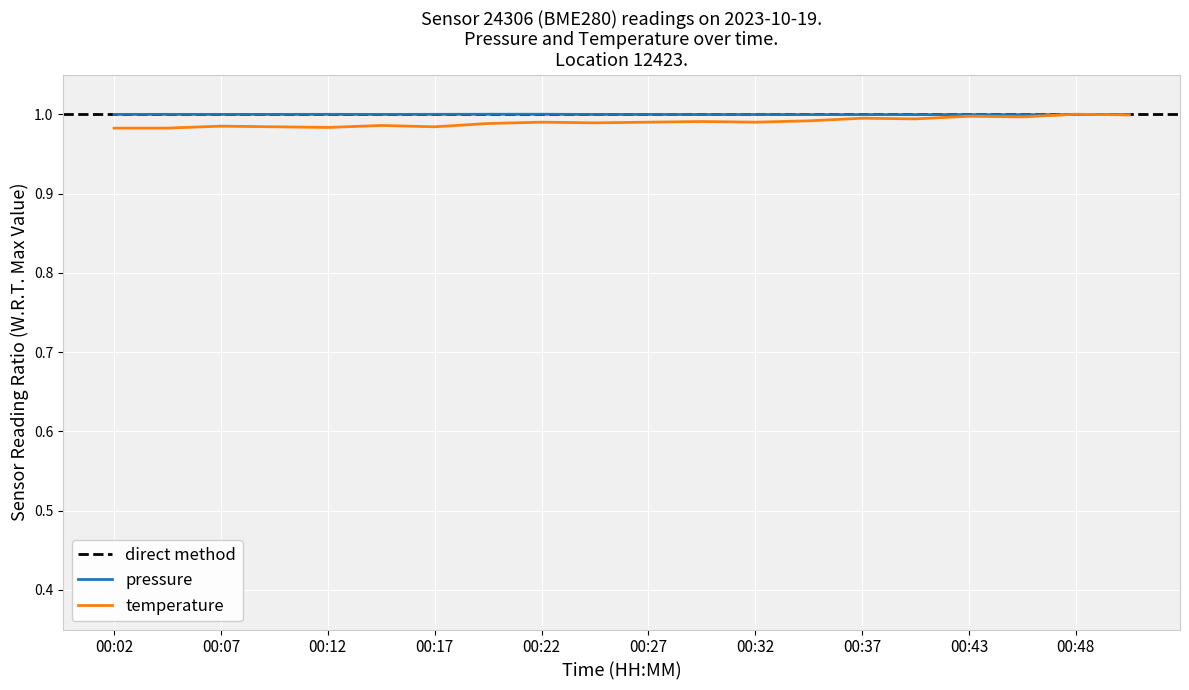

Reading right to left, what are all the values shown in this chart?

pressure: 1.0	1.0	1.0	1.0	1.0	1.0	1.0	1.0	1.0	1.0	1.0	1.0	1.0	1.0	1.0	1.0	1.0	1.0	1.0	1.0
temperature: 1.0	1.0	1.0	1.0	1.0	1.0	1.0	1.0	1.0	1.0	1.0	1.0	1.0	1.0	1.0	1.0	1.0	1.0	1.0	1.0